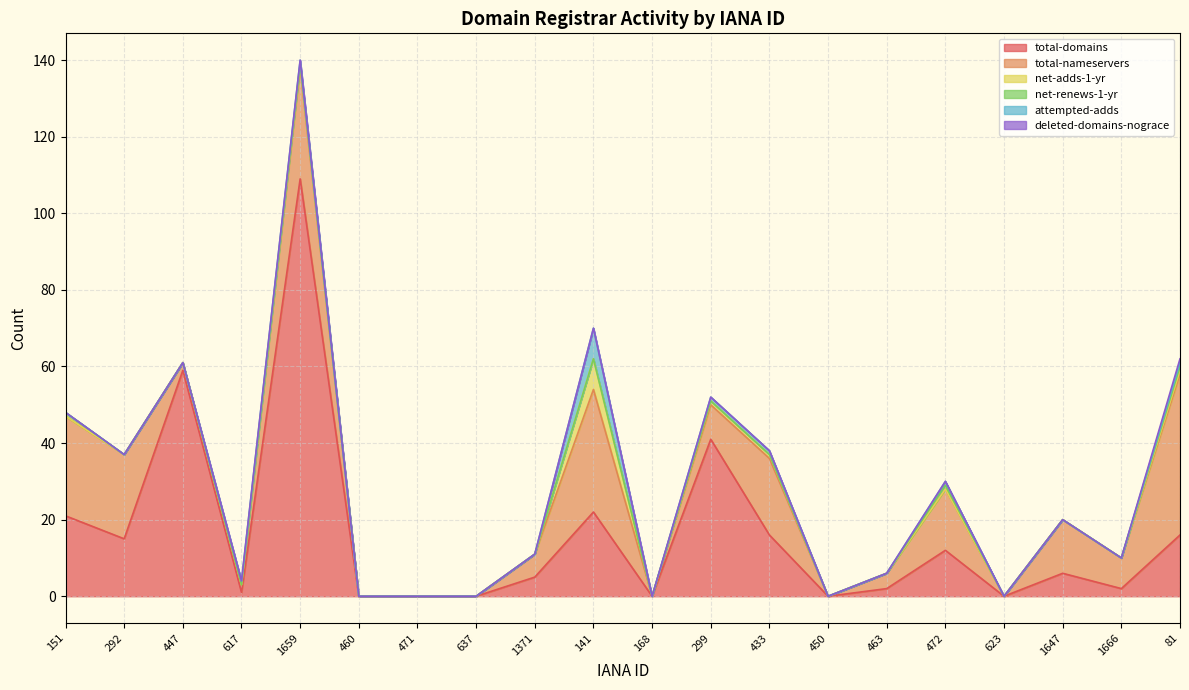

What are all the series names shown in the legend?

total-domains, total-nameservers, net-adds-1-yr, net-renews-1-yr, attempted-adds, deleted-domains-nograce